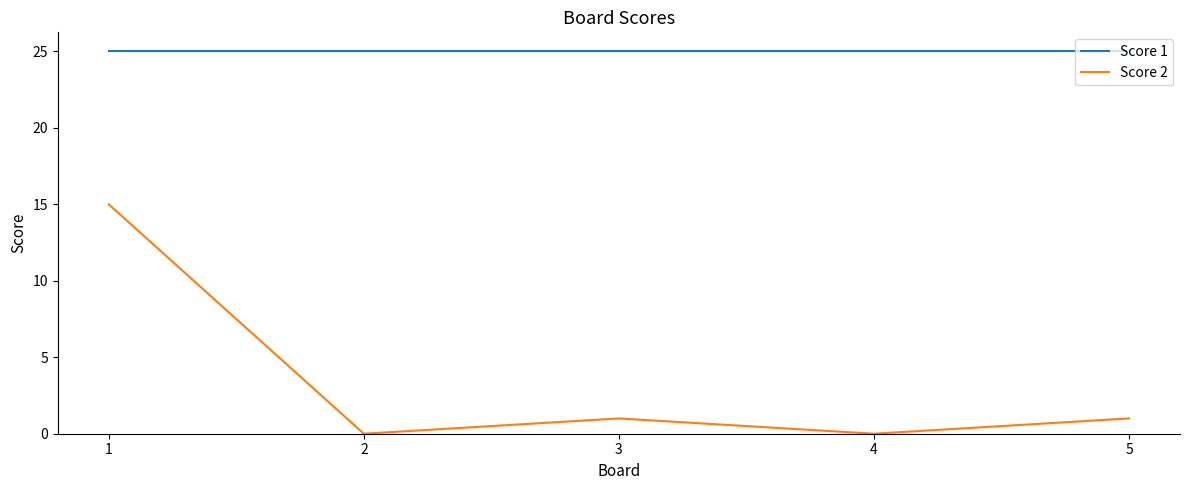

What is the maximum value shown in the chart?

25